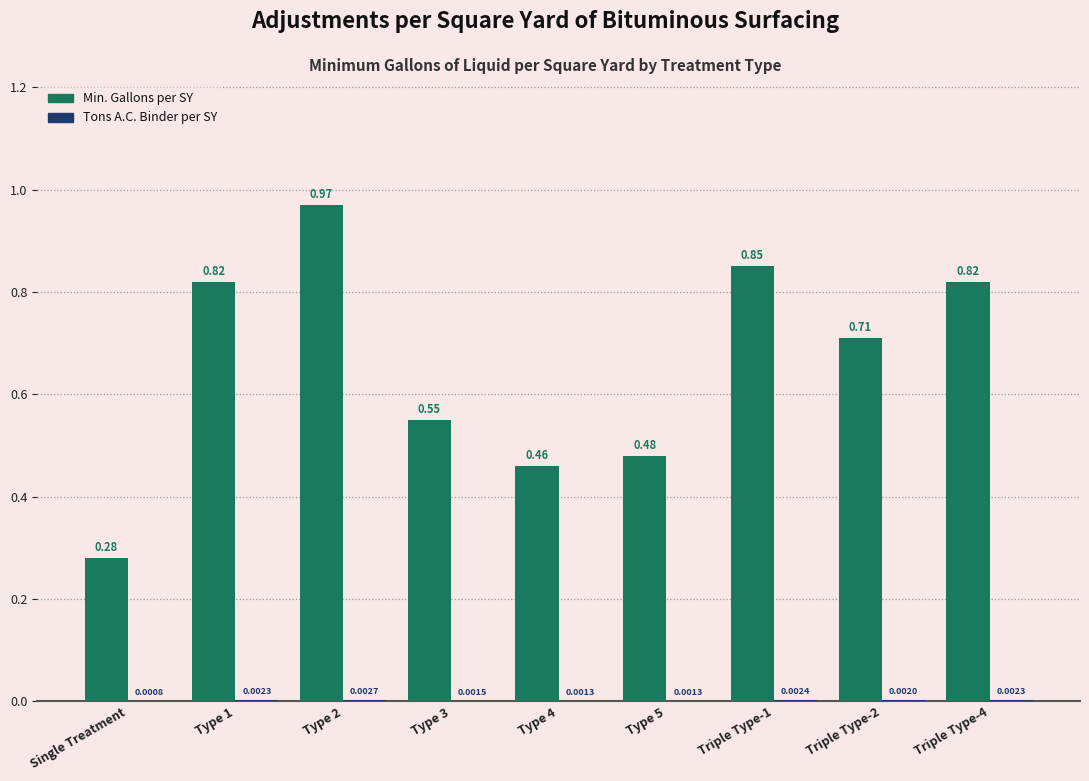

At which category is the sum across all series the highest?

Type 2